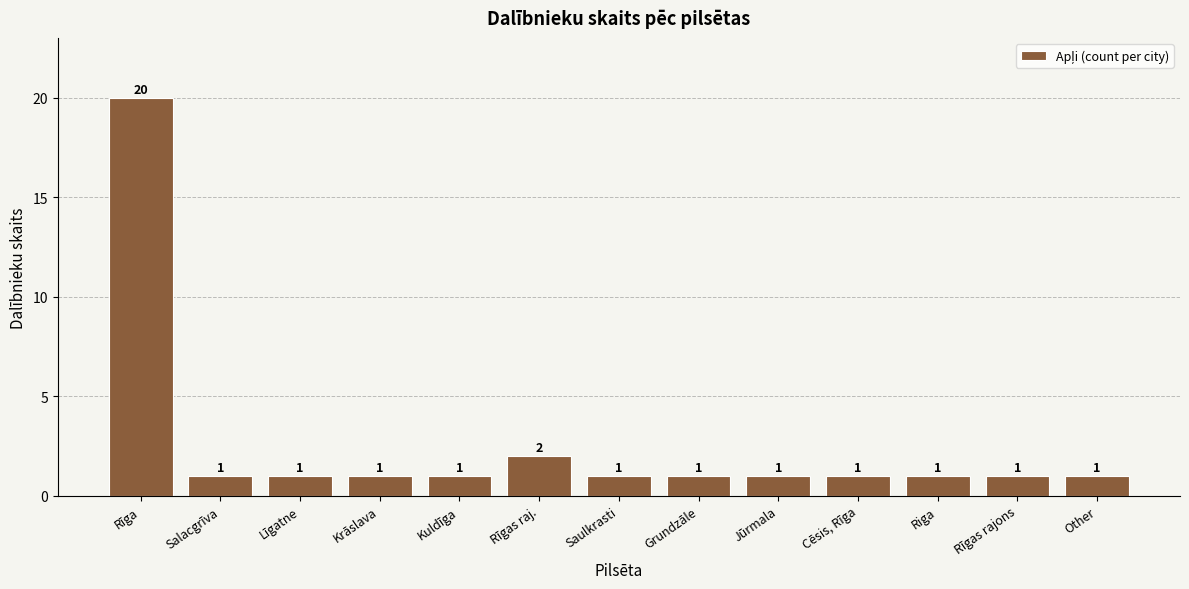

The chart shows a value of 1 at Krāslava. True or false?

True